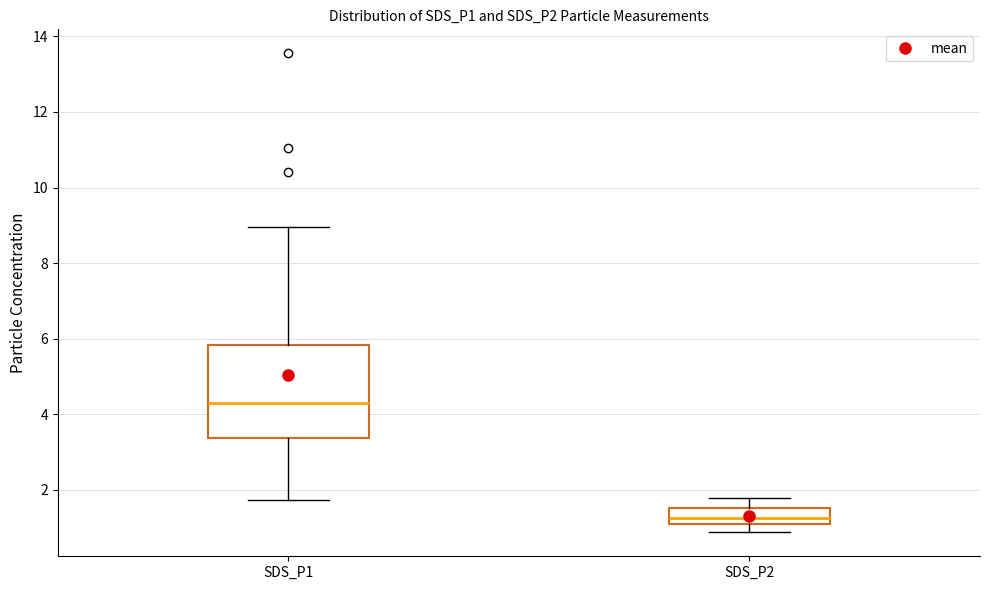

Which box is the tallest, from its lower edge to its upper edge?

SDS_P1